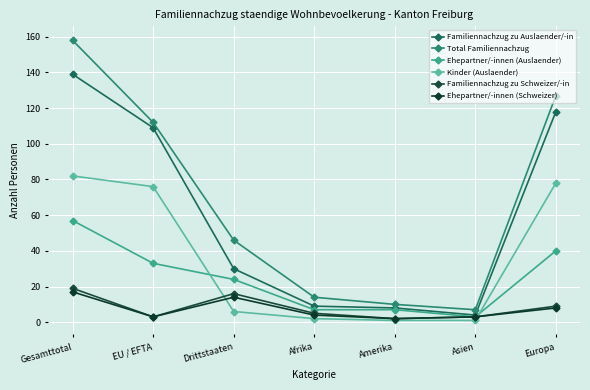

What is the difference between the Familiennachzug zu Auslaender/-in values at Asien and EU / EFTA?

105